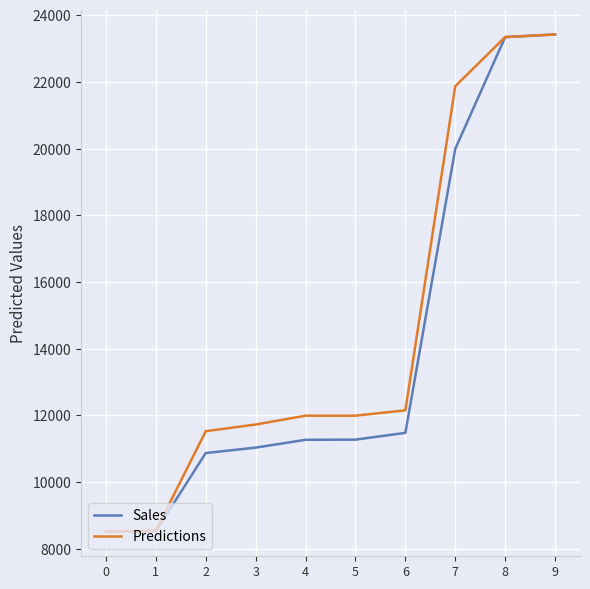

Is it true that Sales equals 4457.4 at 0?

False